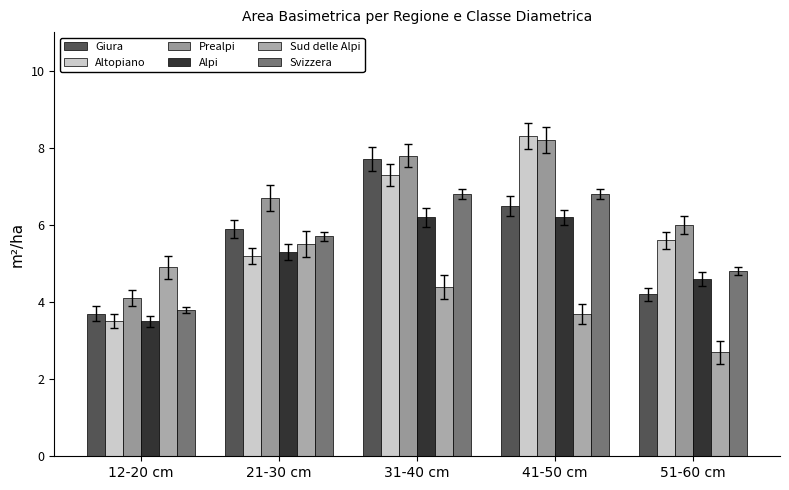

What is the difference between the second highest and minimum values in the Giura series?

2.8